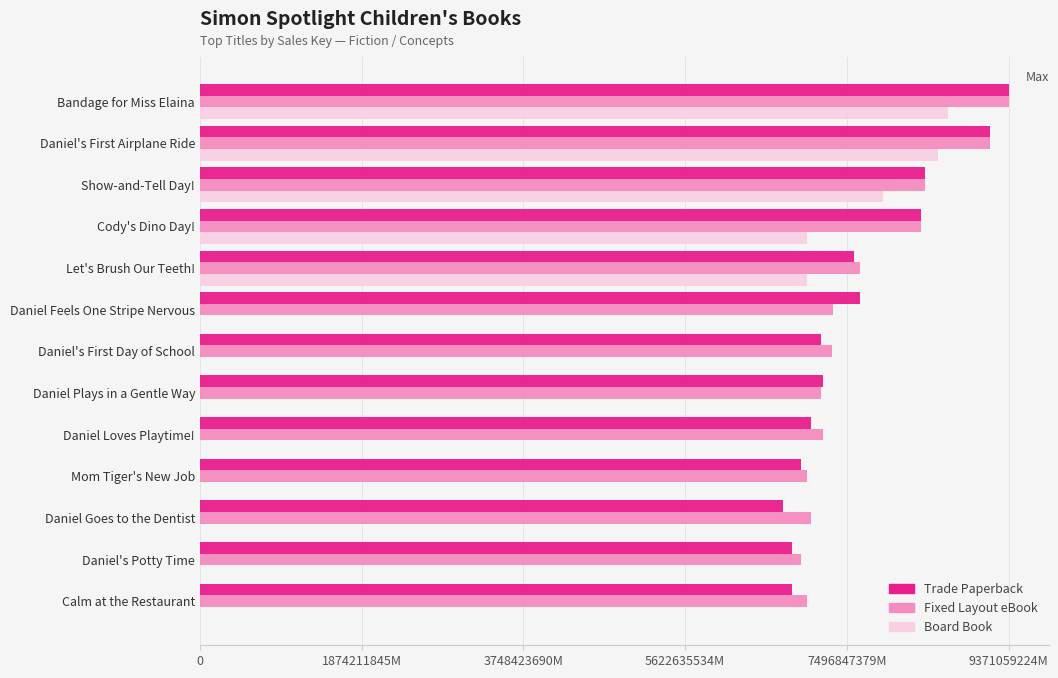

What are all the series names shown in the legend?

Trade Paperback, Fixed Layout eBook, Board Book